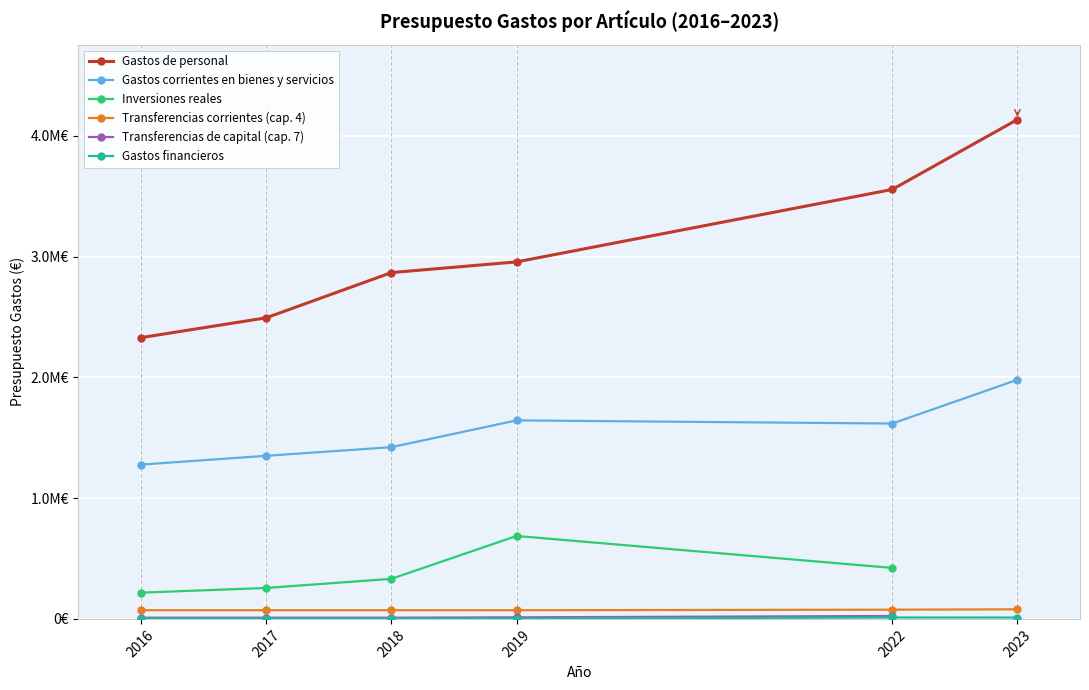

Which label corresponds to the smallest value in the chart?

2019